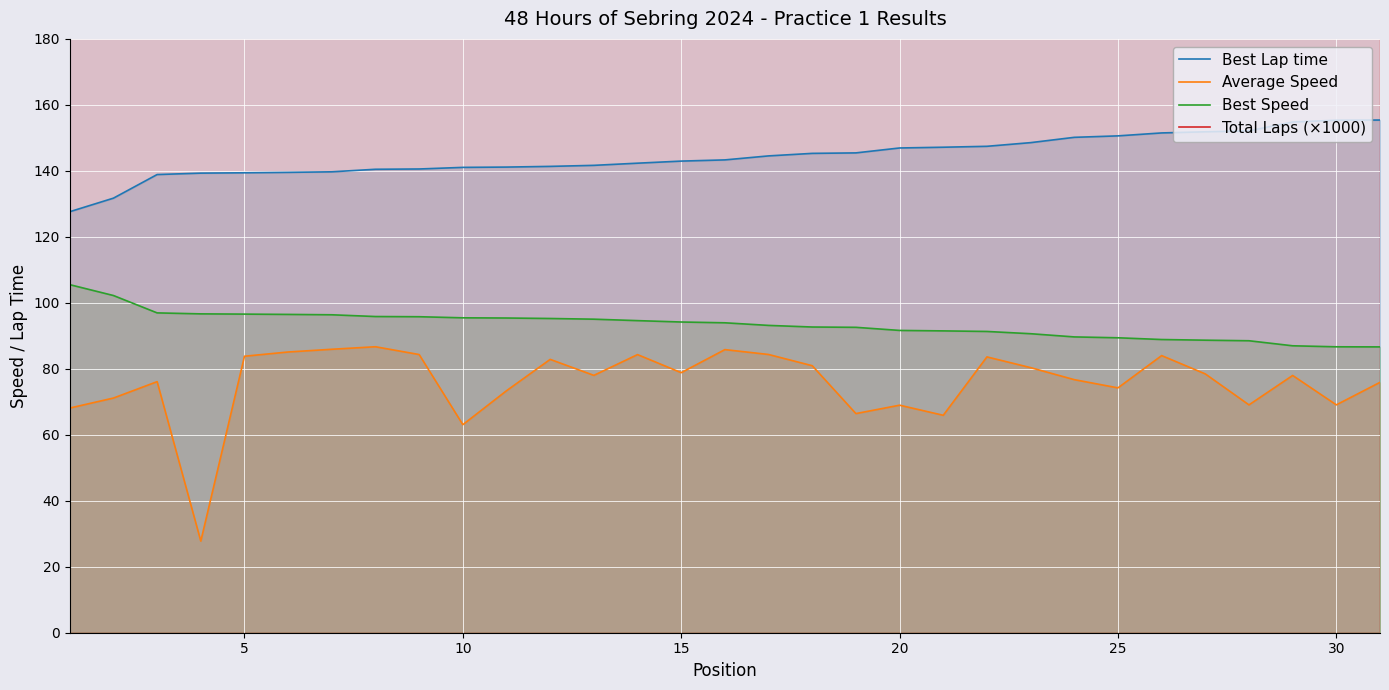

How many lines are shown in the chart?

4